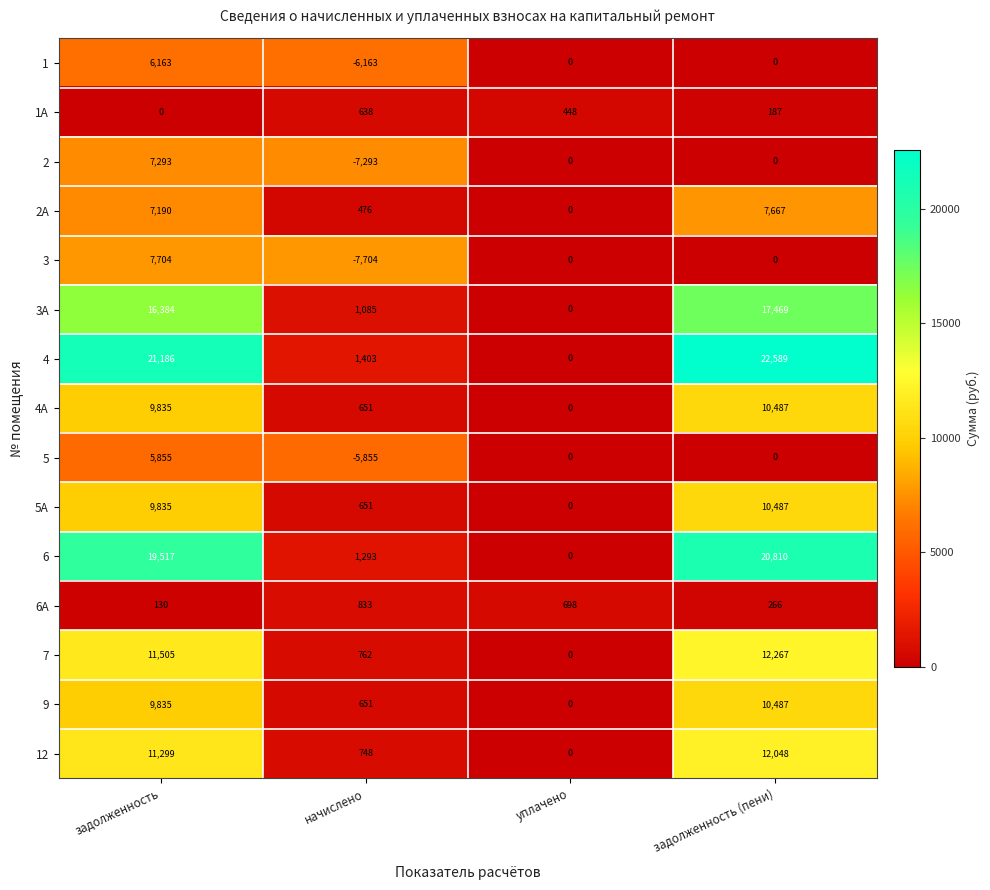

What is the total value across all series at задолженность (пени)?

124764